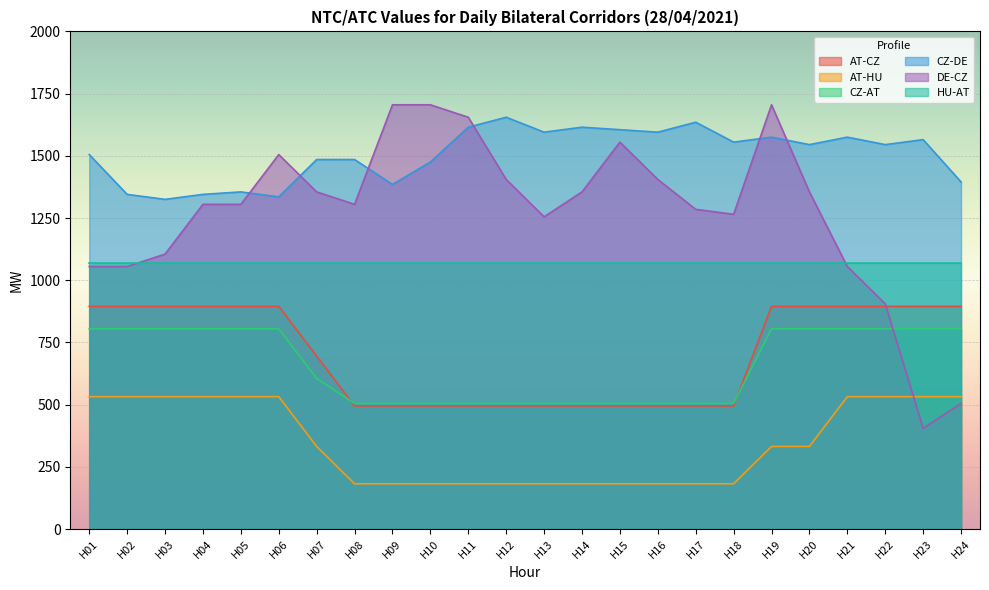

At which label does DE-CZ reach its minimum?

H23